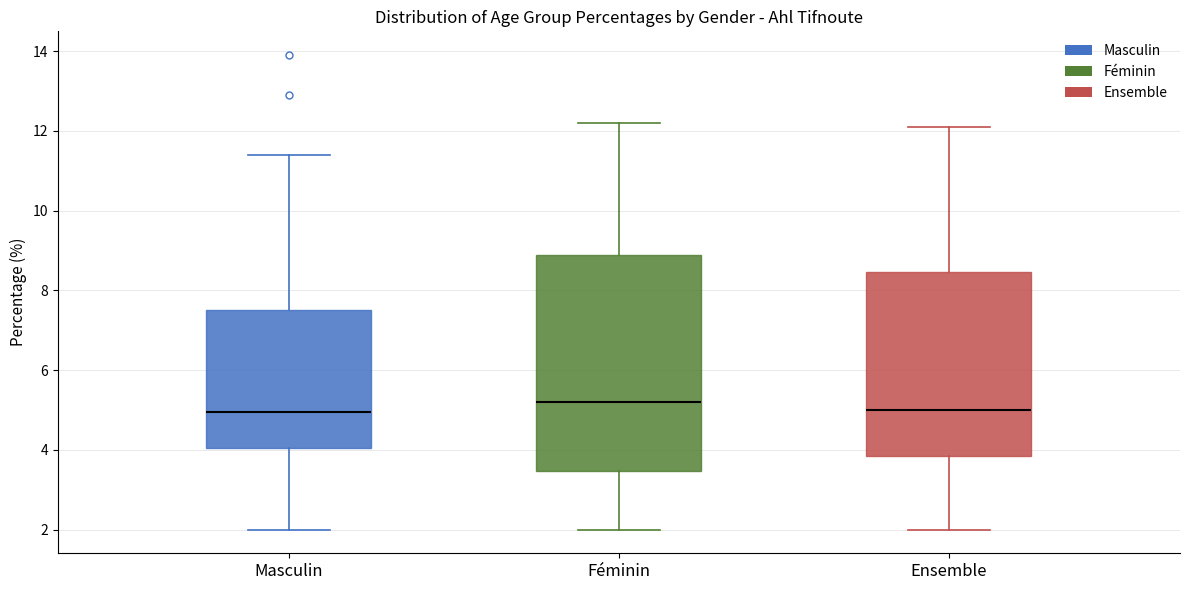

Where does the lower whisker of the box for Masculin end on the y-axis? The values are not printed on the chart, so give them approximately, as read against the axis.

2.0